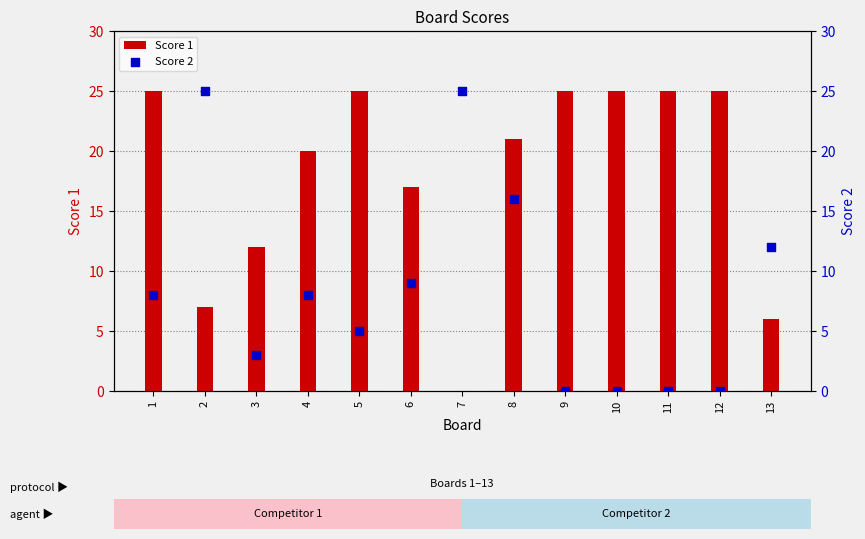

Is the value of Score 1 at 5 greater than the value of Score 2 at 6?

Yes